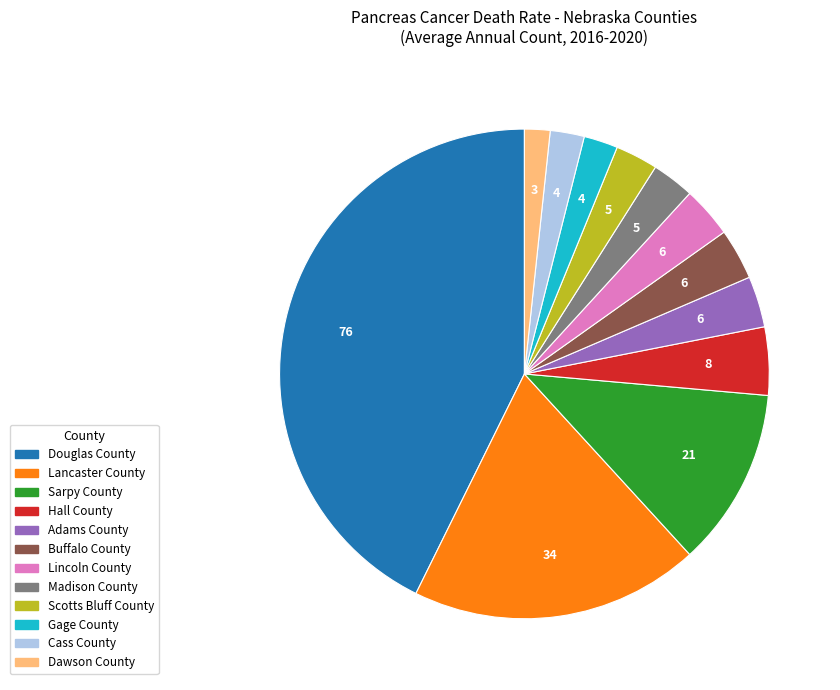

What is the ratio of the value at Hall County to the value at Scotts Bluff County?

1.6